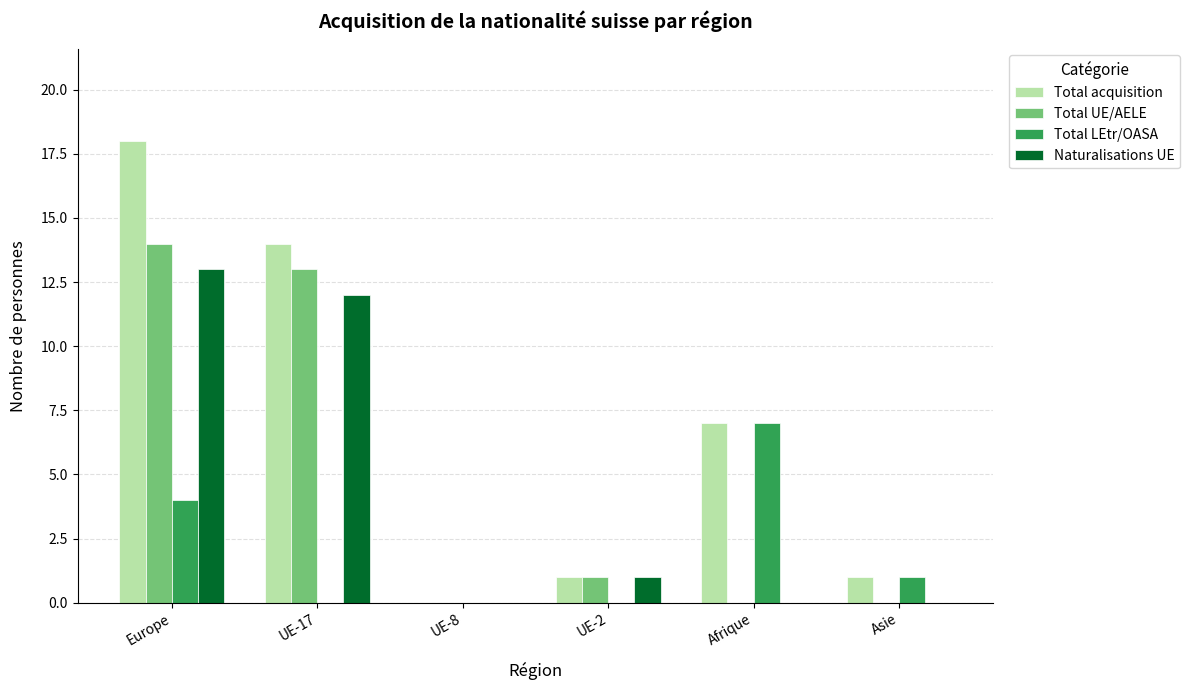

What is the total value across all series at Afrique?

14